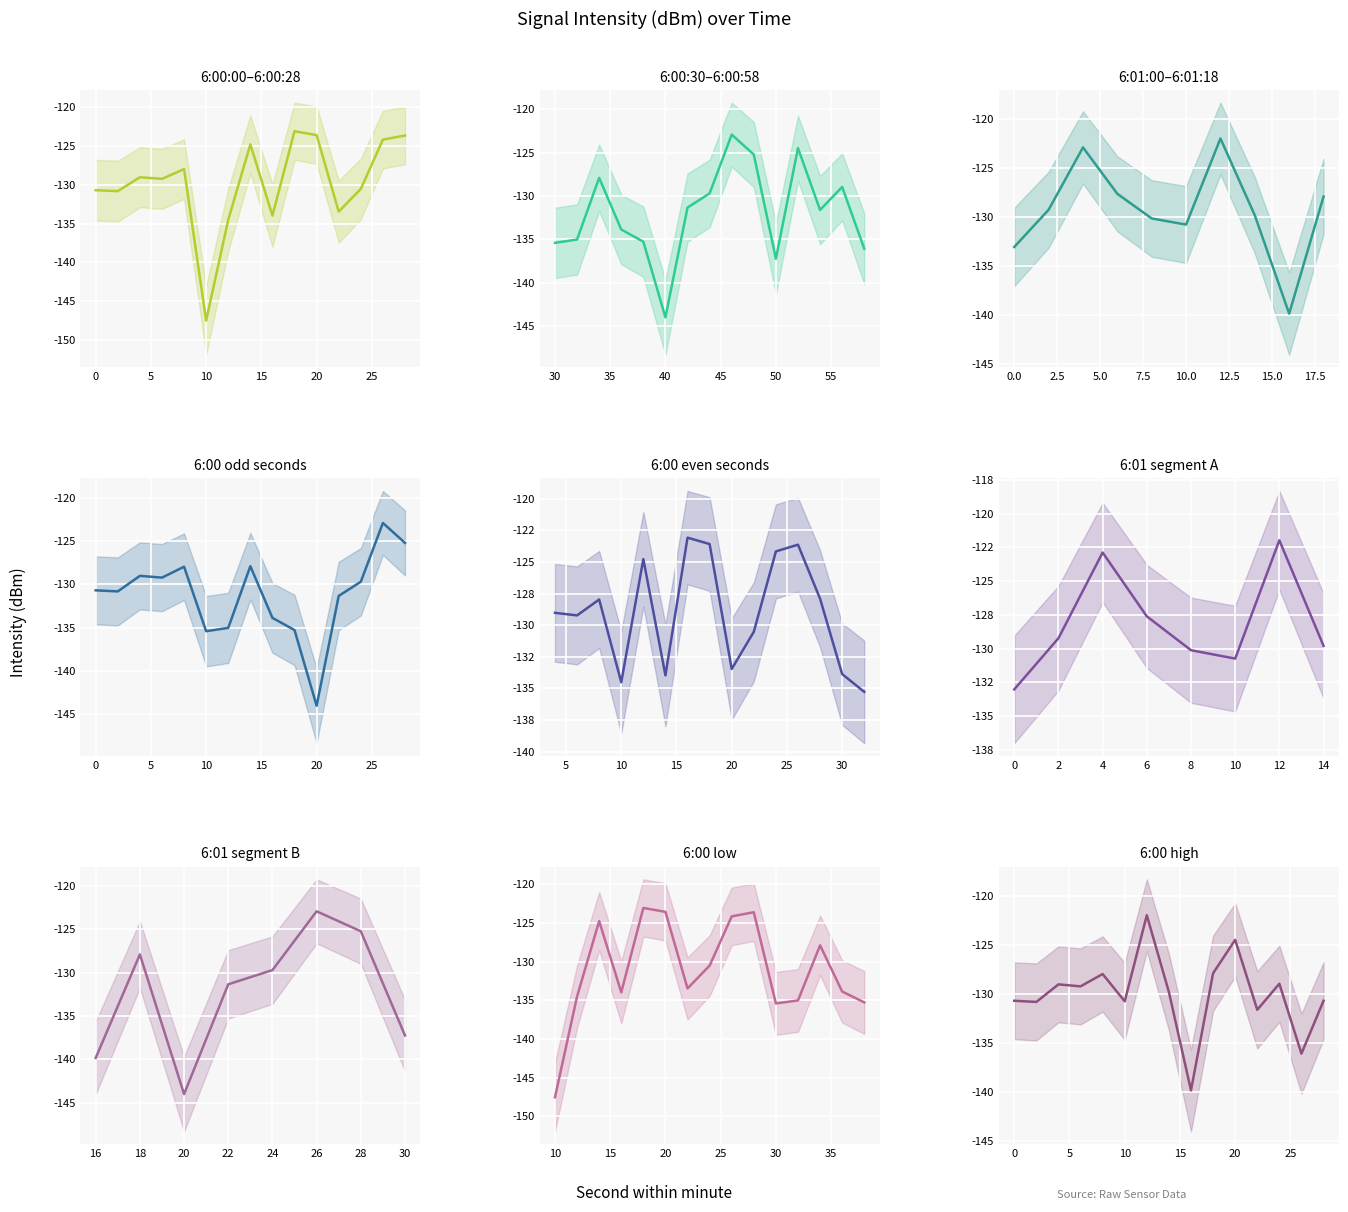

What is the sum of the 6:00 values at 6 and 0?

-259.9